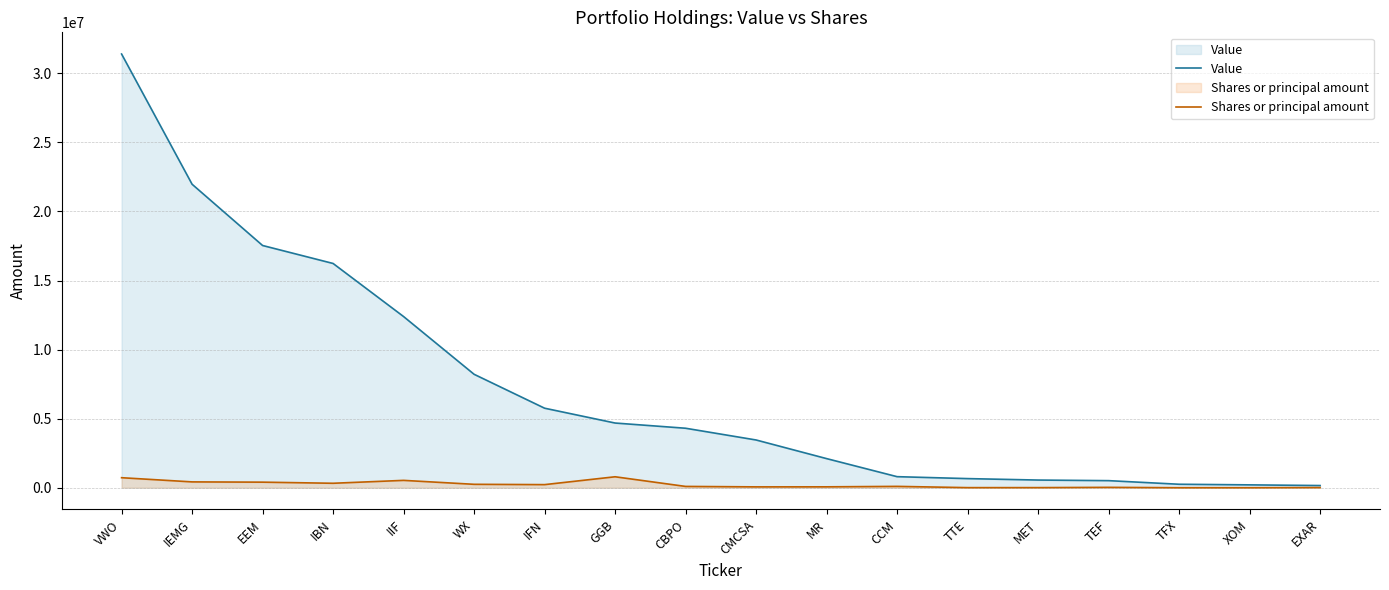

Which label corresponds to the largest value in the chart?

VWO